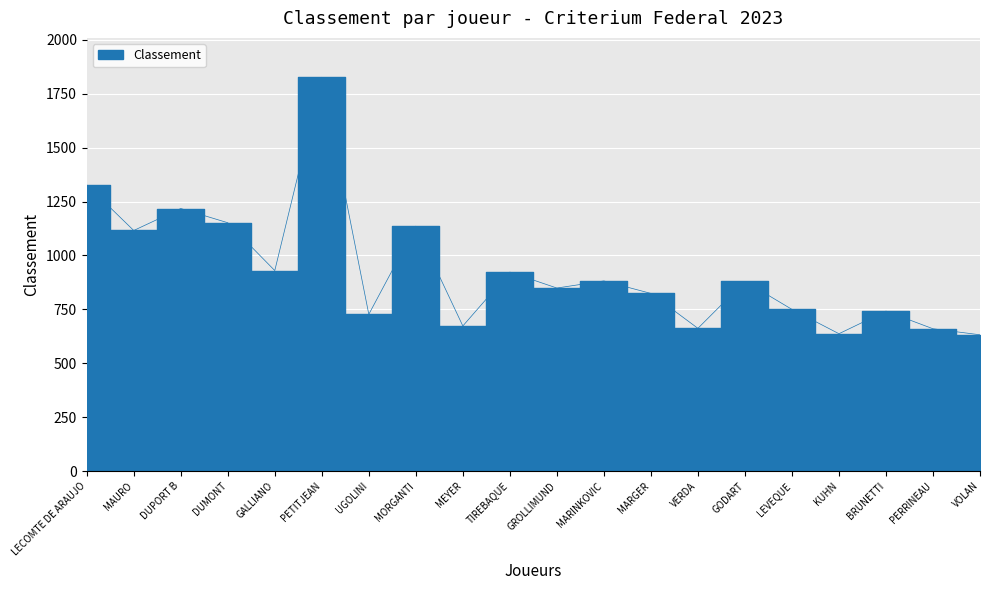

What is the sum of all values?

18548